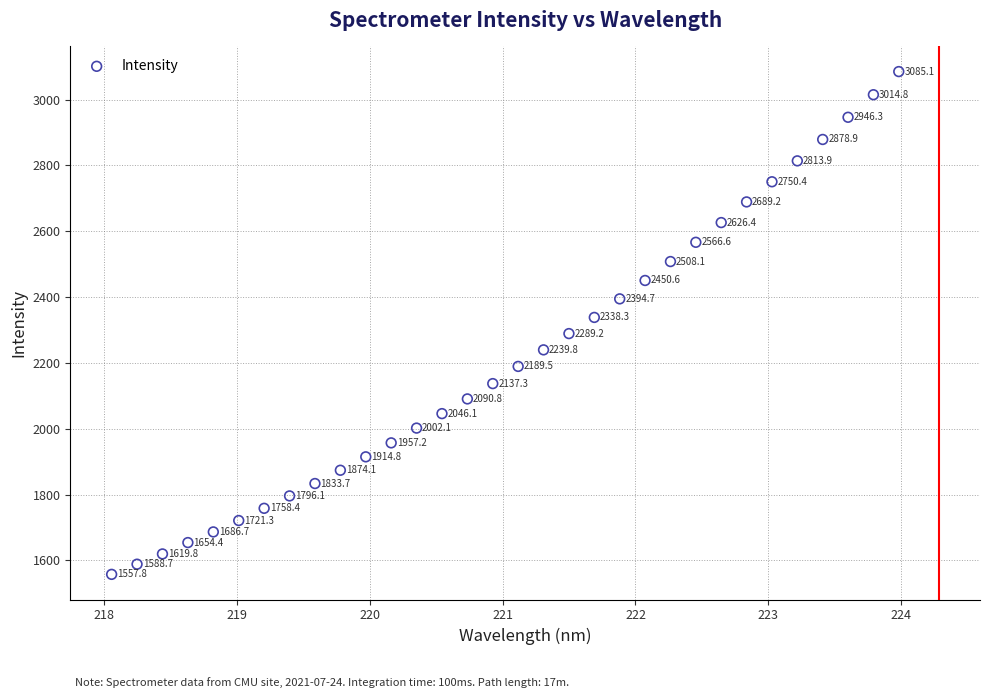

What is the range of Y values (max minus min)?

1527.3